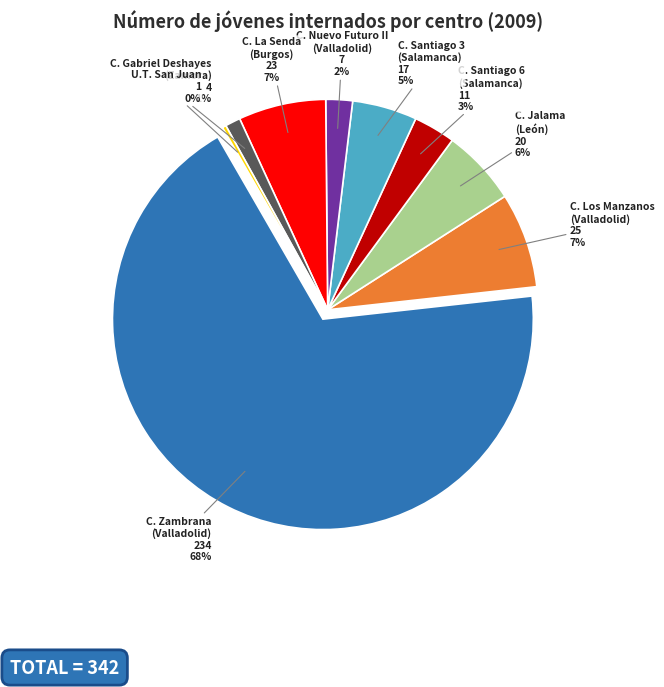

What is the total percentage of Centro Gabriel Deshayes (Zamora) and Centro Zambrana (Valladolid)?

69.6%